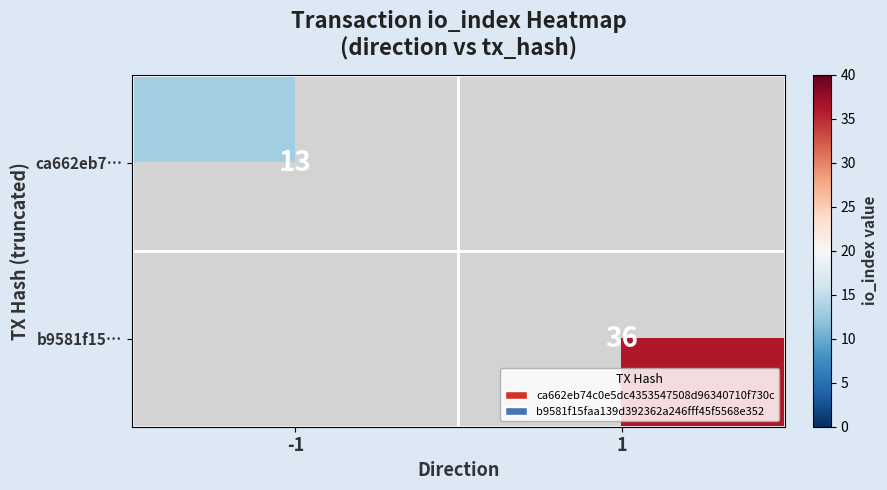

Is the value of b9581f15… at 1 greater than the value of ca662eb7… at -1?

Yes